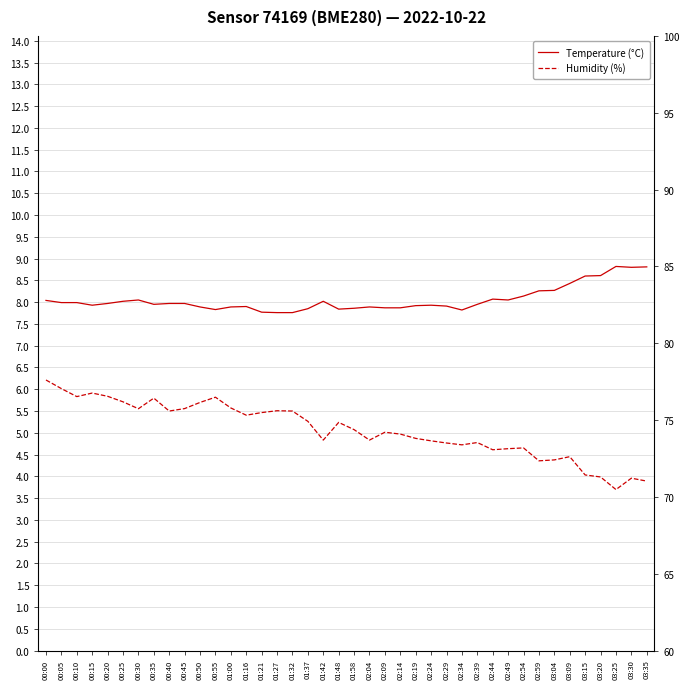

Reading left to right, extract all data points from this chart.

Temperature (°C): 00:00=8.0	00:05=8.0	00:10=8.0	00:15=7.9	00:20=8.0	00:25=8.0	00:30=8.1	00:35=8.0	00:40=8.0	00:45=8.0	00:50=7.9	00:55=7.8	01:00=7.9	01:16=7.9	01:21=7.8	01:27=7.8	01:32=7.8	01:37=7.8	01:42=8.0	01:48=7.8	01:58=7.9	02:04=7.9	02:09=7.9	02:14=7.9	02:19=7.9	02:24=7.9	02:29=7.9	02:34=7.8	02:39=8.0	02:44=8.1	02:49=8.1	02:54=8.1	02:59=8.3	03:04=8.3	03:09=8.4	03:15=8.6	03:20=8.6	03:25=8.8	03:30=8.8	03:35=8.8
Humidity (%): 00:00=77.6	00:05=77.0	00:10=76.5	00:15=76.8	00:20=76.5	00:25=76.2	00:30=75.7	00:35=76.4	00:40=75.6	00:45=75.8	00:50=76.2	00:55=76.5	01:00=75.8	01:16=75.3	01:21=75.5	01:27=75.6	01:32=75.6	01:37=74.9	01:42=73.7	01:48=74.8	01:58=74.4	02:04=73.7	02:09=74.2	02:14=74.1	02:19=73.8	02:24=73.7	02:29=73.5	02:34=73.4	02:39=73.5	02:44=73.1	02:49=73.1	02:54=73.2	02:59=72.3	03:04=72.4	03:09=72.6	03:15=71.4	03:20=71.3	03:25=70.5	03:30=71.2	03:35=71.0